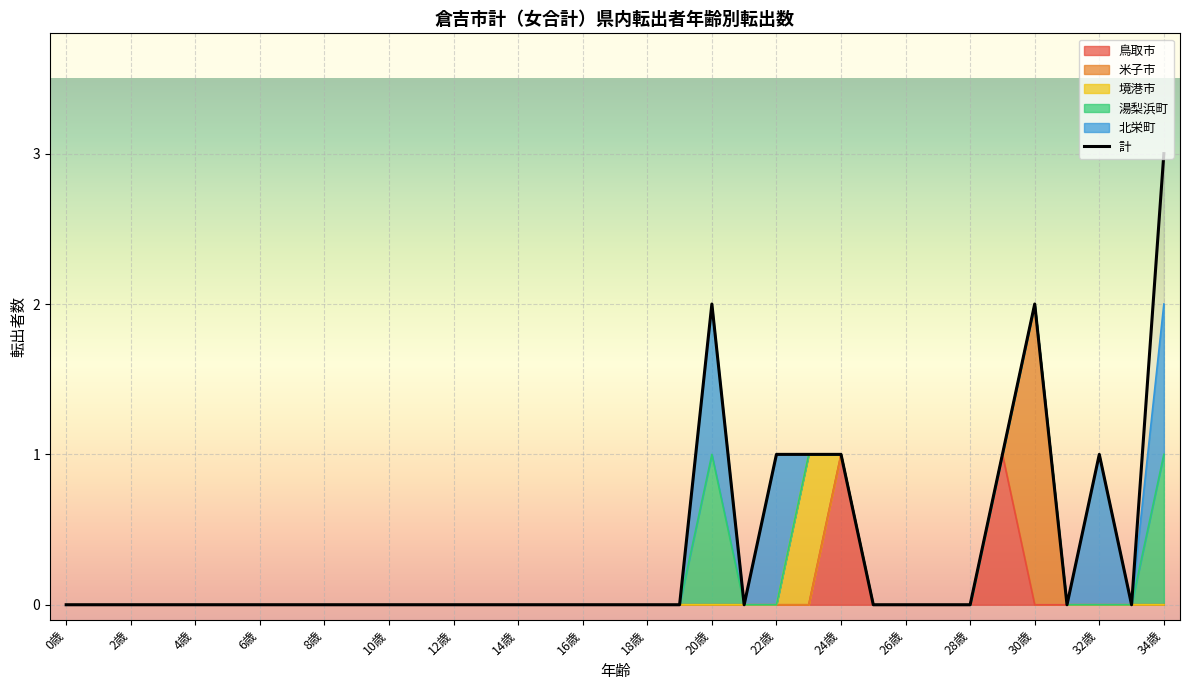

Count the number of categories in the chart.

35